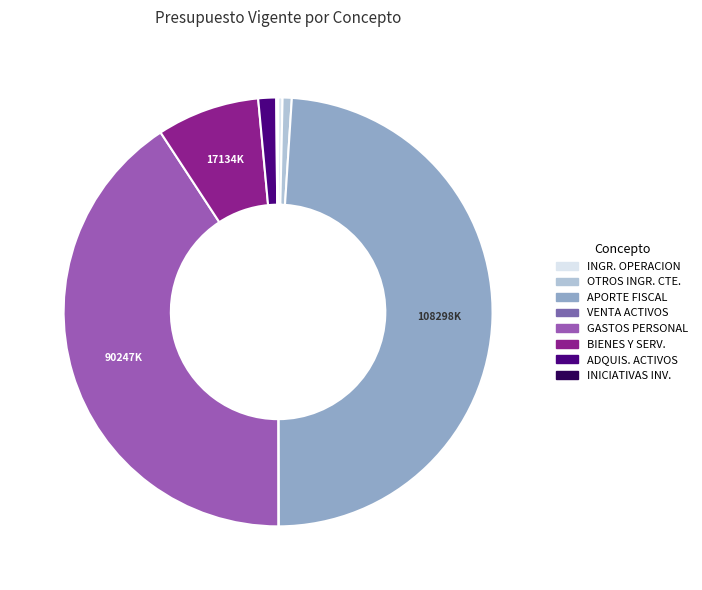

Which slice is the smallest?

VENTA DE ACTIVOS NO FINANCIEROS